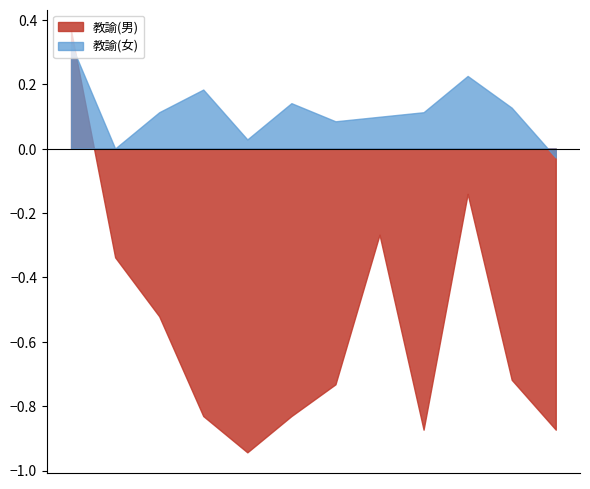

Which series has the largest total across all categories?

教諭(女)